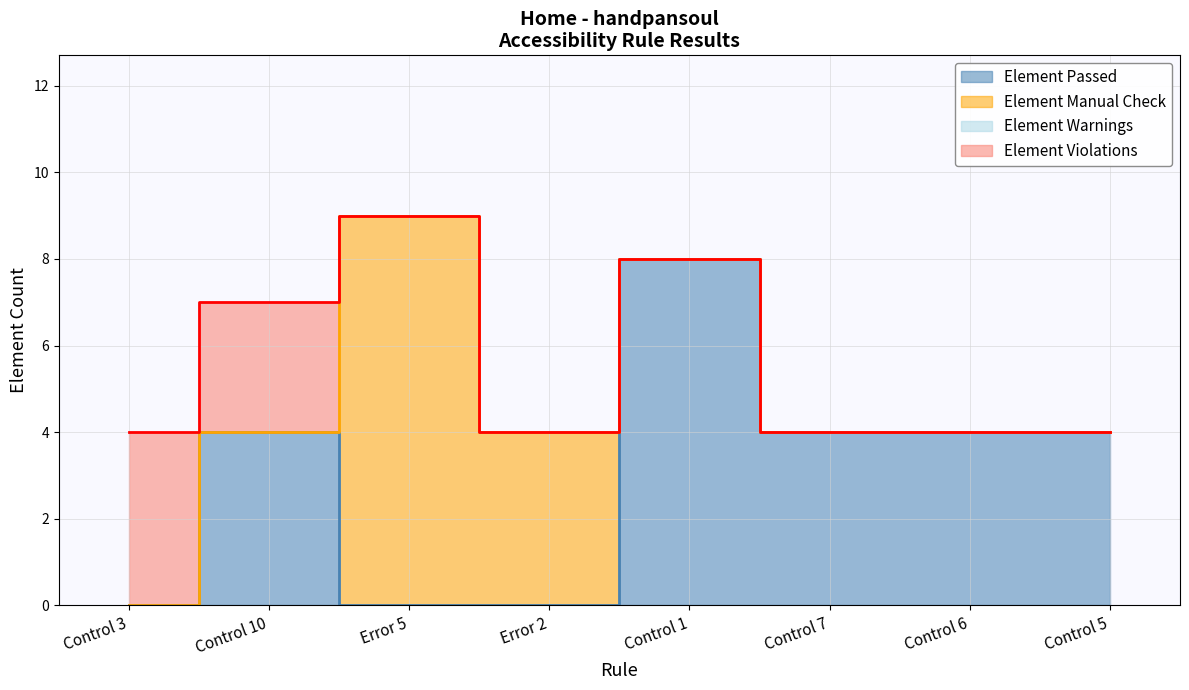

Which has a higher value, Control 7 or Control 1?

Control 1